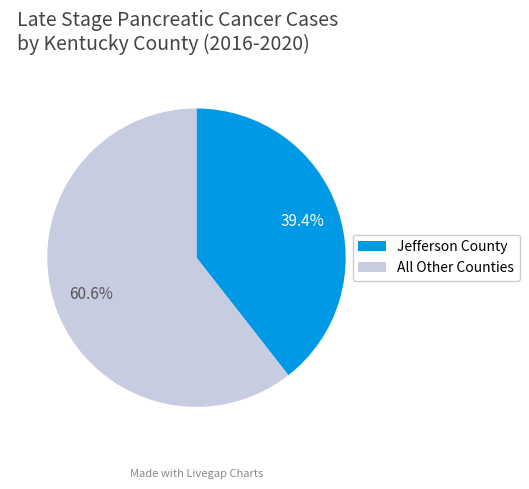

Count the number of slices in the pie.

2